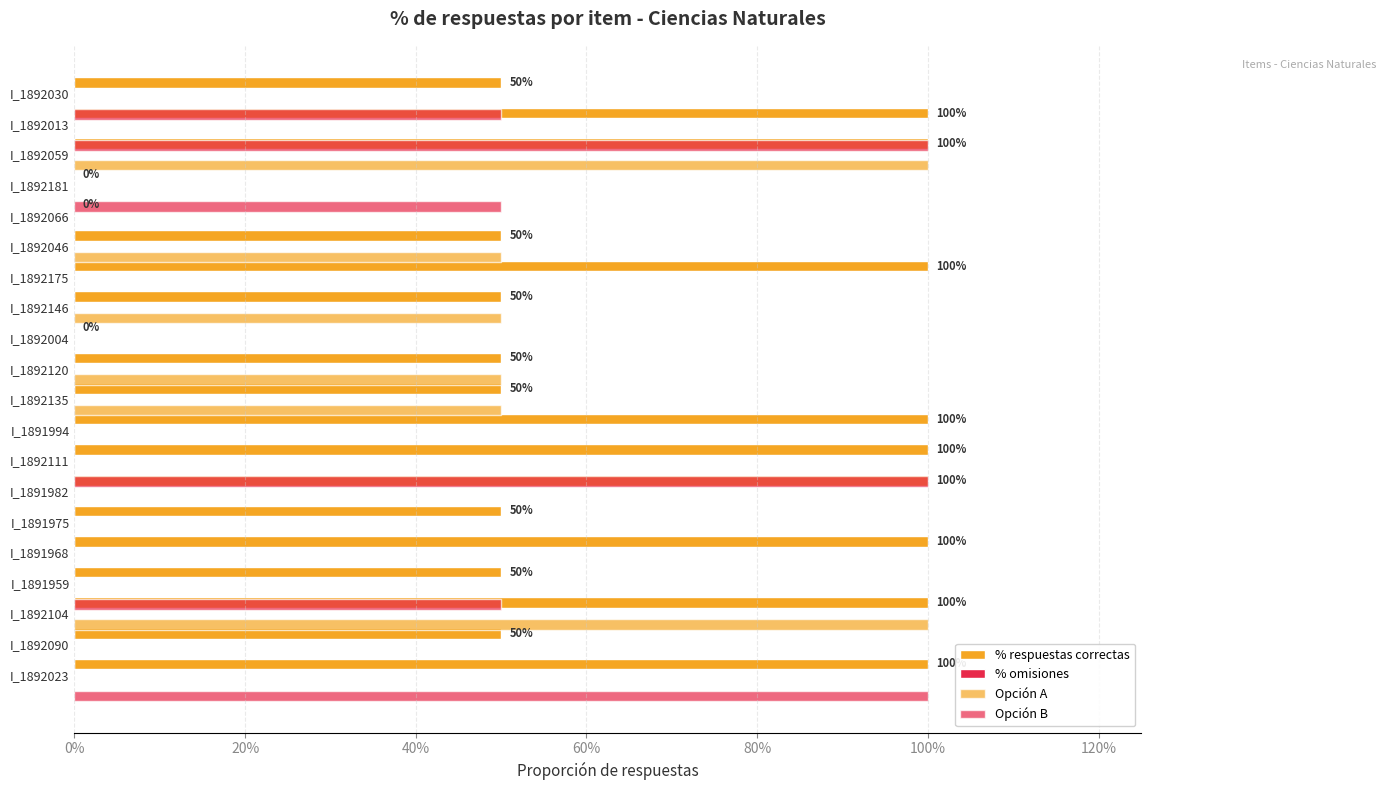

What is the difference between the maximum and minimum values in the % respuestas correctas series?

1.0